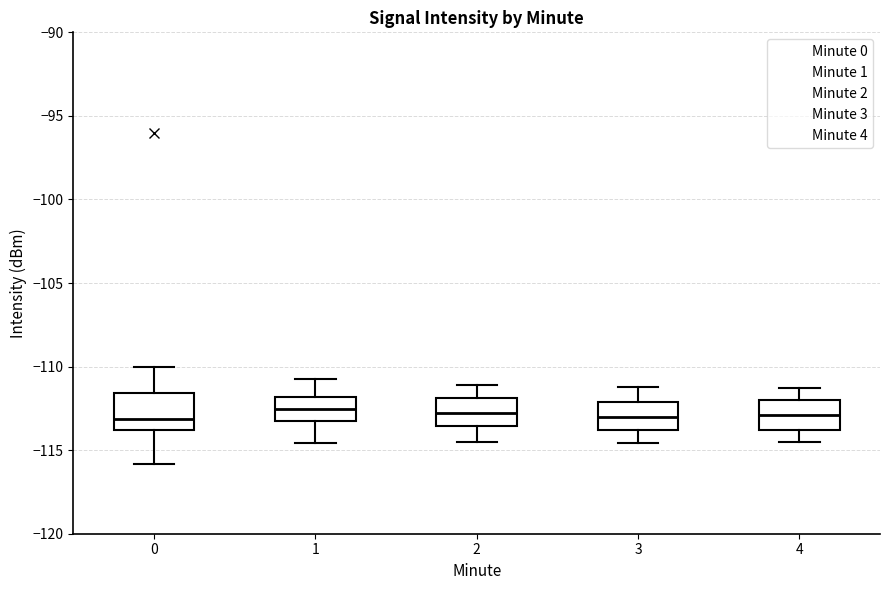

Reading left to right, read every box against the y-axis: the position of its median line, the range the box covers, and the ends of its whiskers. The values are not printed on the chart, so give them approximately, as read against the axis.

0: median -113.0, box -114.0 to -111.5, whiskers -116.0 to -110.0
1: median -112.5, box -113.5 to -112.0, whiskers -114.5 to -111.0
2: median -113.0, box -113.5 to -112.0, whiskers -114.5 to -111.0
3: median -113.0, box -114.0 to -112.0, whiskers -114.5 to -111.0
4: median -113.0, box -114.0 to -112.0, whiskers -114.5 to -111.5